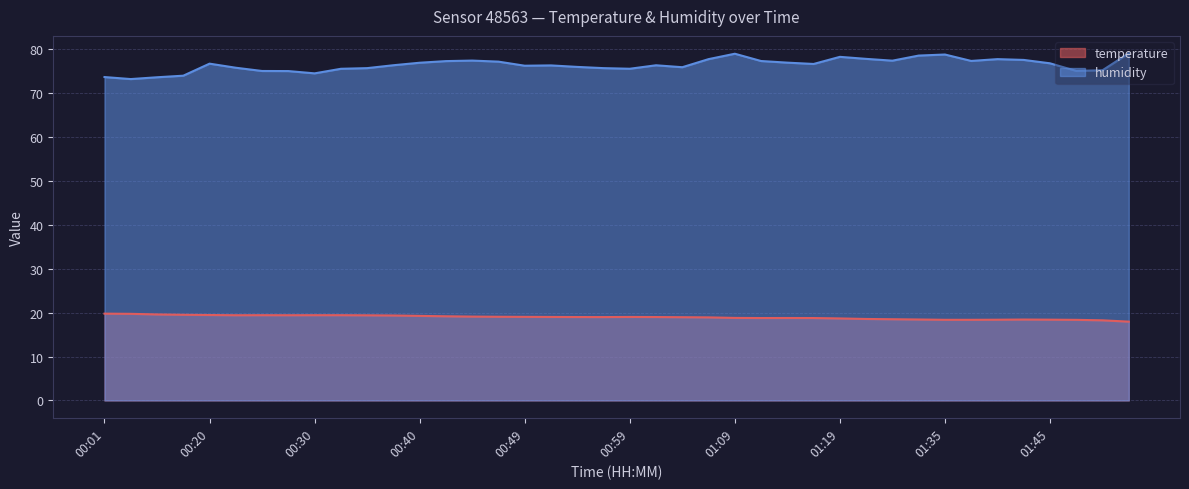

Where is the first local maximum for humidity?

00:20